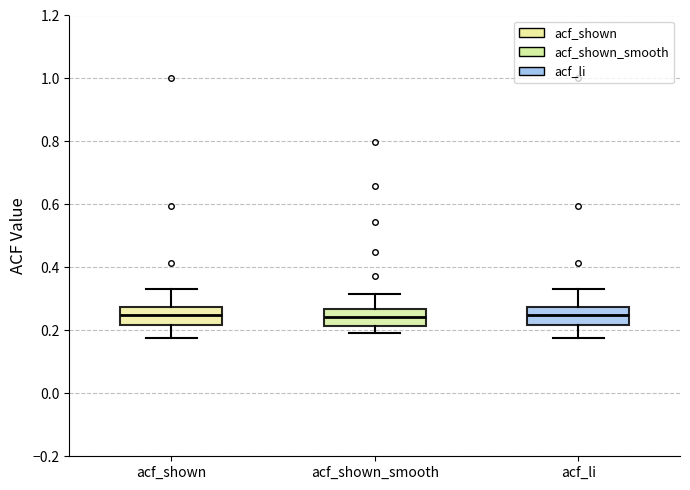

Reading left to right, read every box against the y-axis: the position of its median line, the range the box covers, and the ends of its whiskers. The values are not printed on the chart, so give them approximately, as read against the axis.

acf_shown: median 0.24, box 0.22 to 0.28, whiskers 0.18 to 0.34
acf_shown_smooth: median 0.24, box 0.22 to 0.26, whiskers 0.20 to 0.32
acf_li: median 0.24, box 0.22 to 0.28, whiskers 0.18 to 0.34